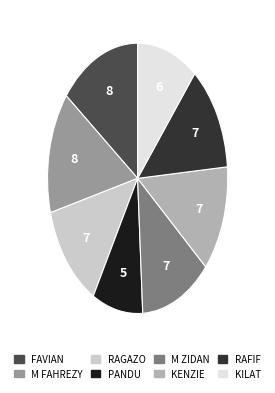

Does any single category account for the majority?

No